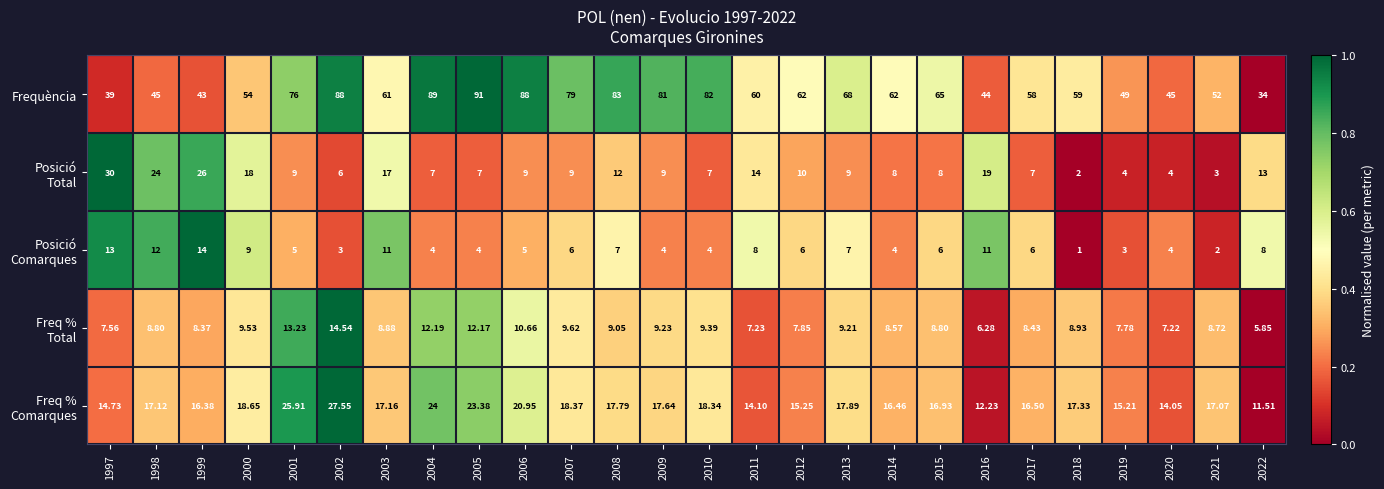

At which category does the chart reach its minimum across all series?

2018